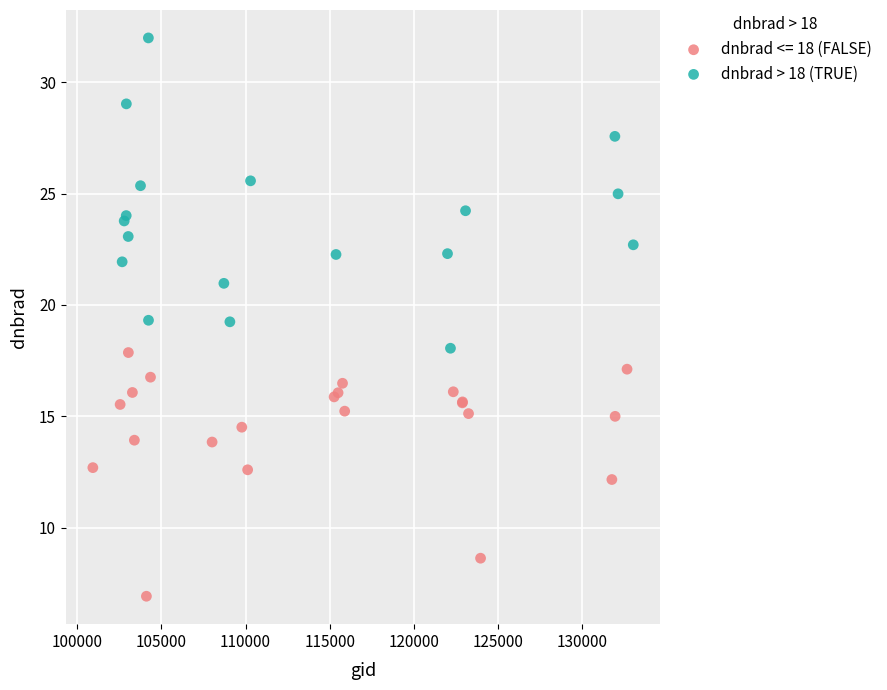

Which series contains the lowest Y value?

dnbrad <= 18 (FALSE)